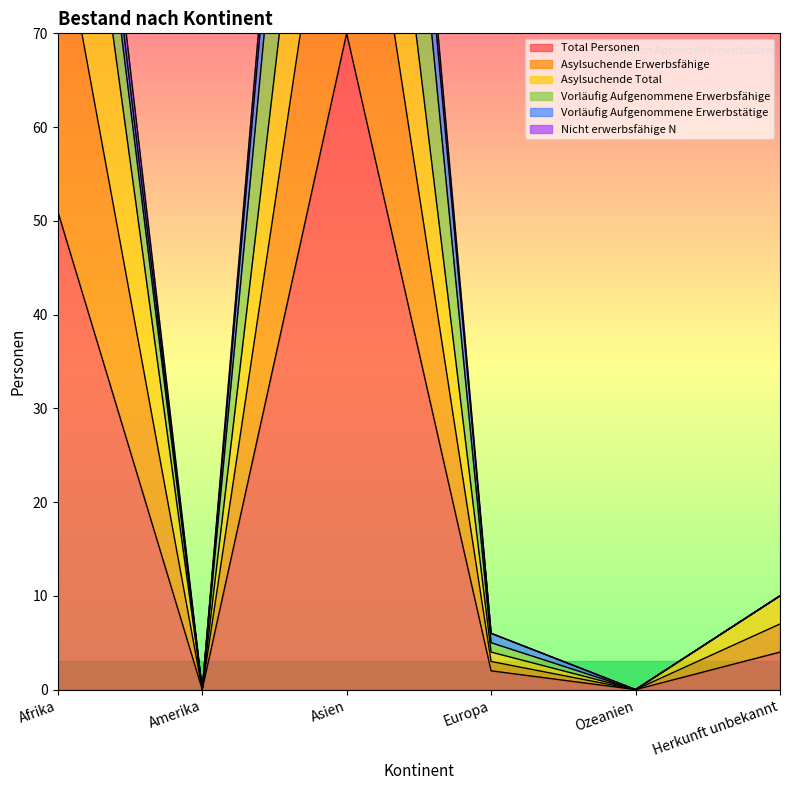

At which label does Total Personen reach its peak?

Asien